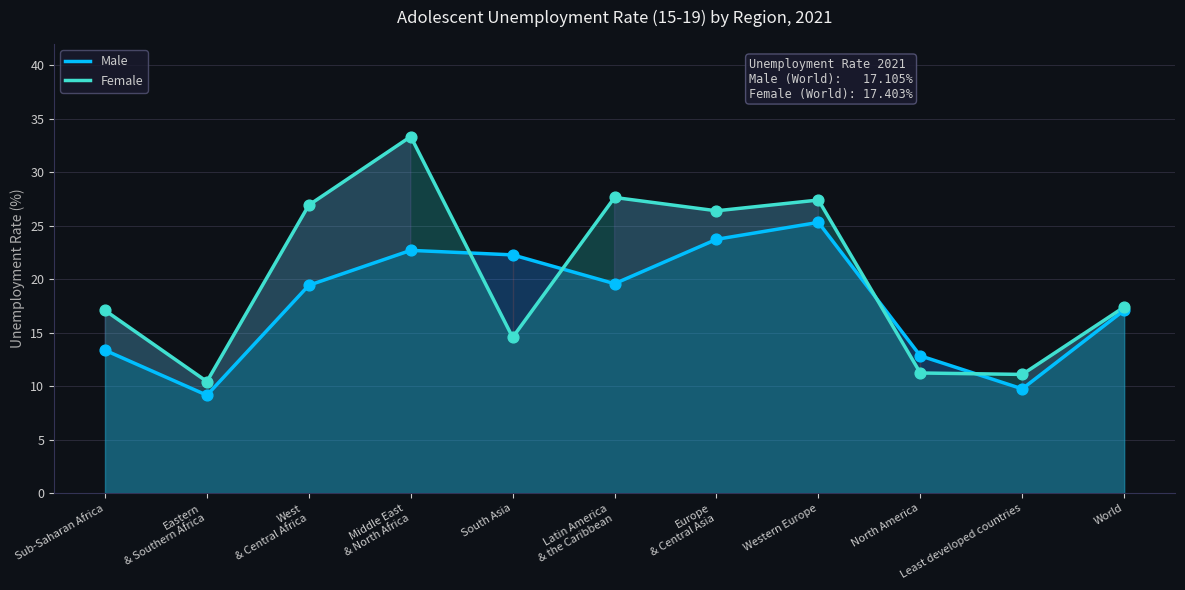

What is the total value across all series at West
& Central Africa?

46.4